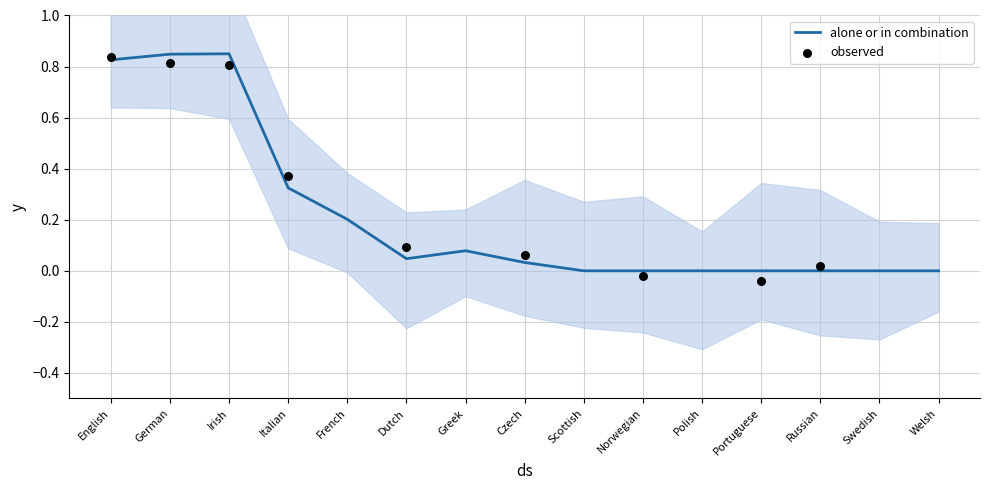

Between Irish and Scottish, which is larger?

Irish